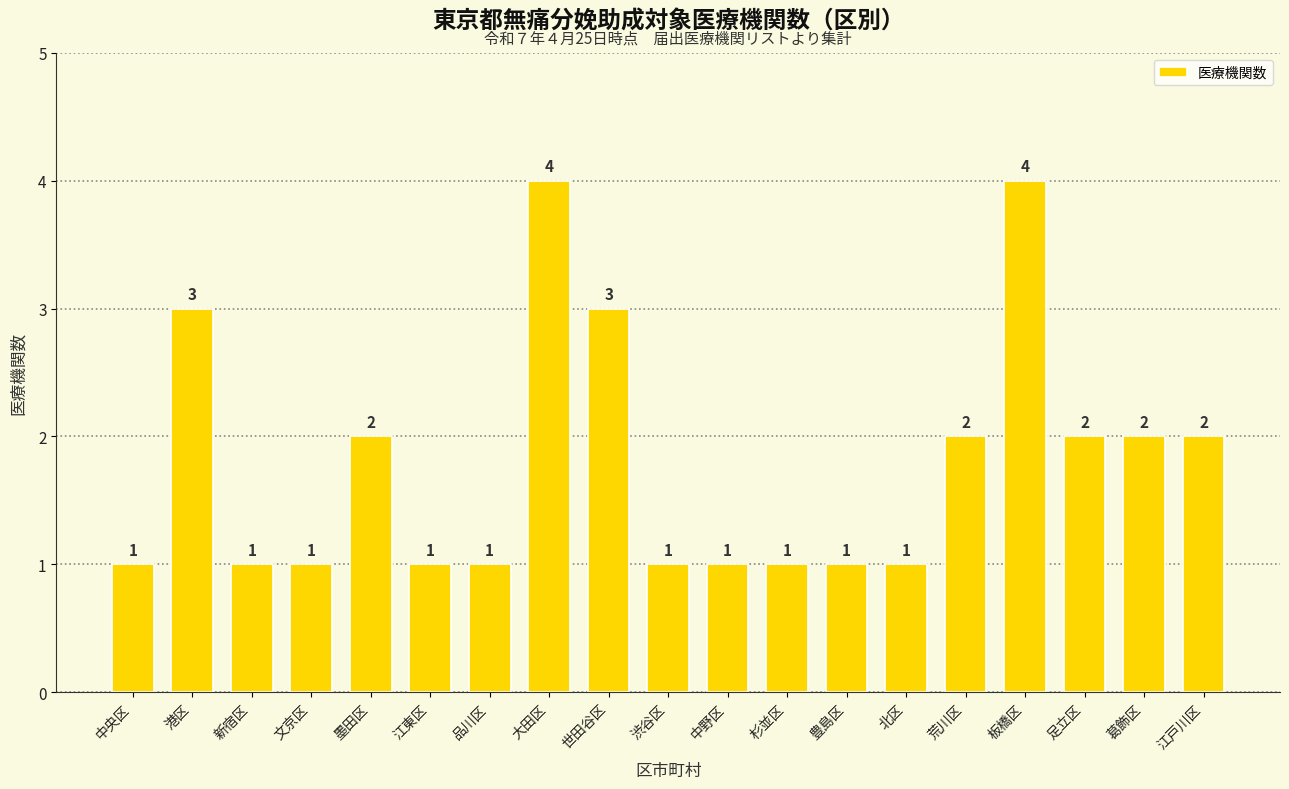

What is the label of the 8th bar from the left?

大田区